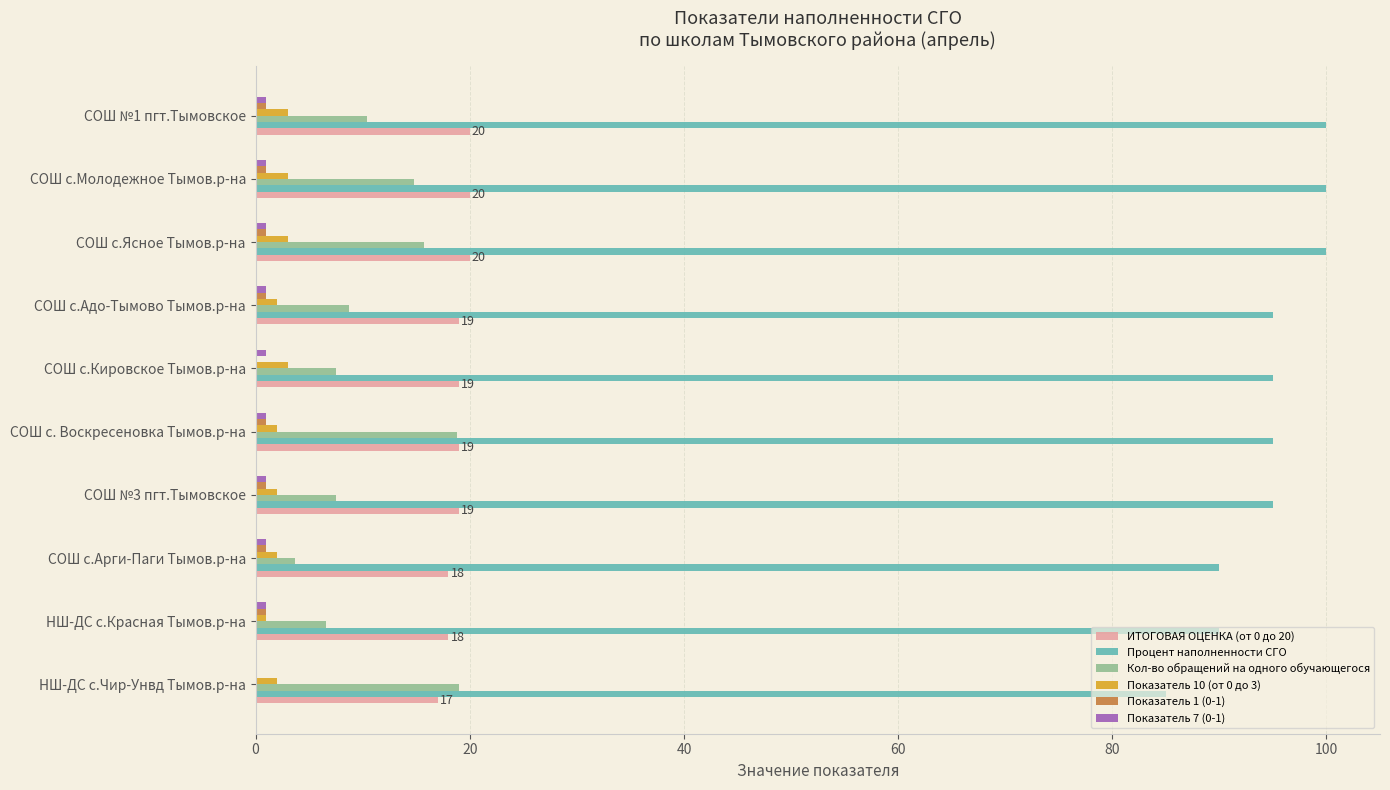

How many distinct data groups are displayed?

6